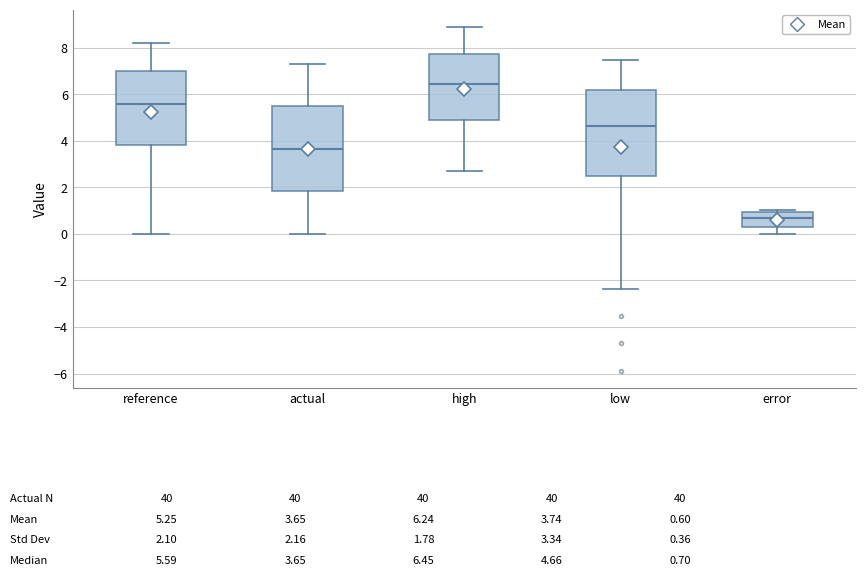

Which box's median line is the lowest?

error